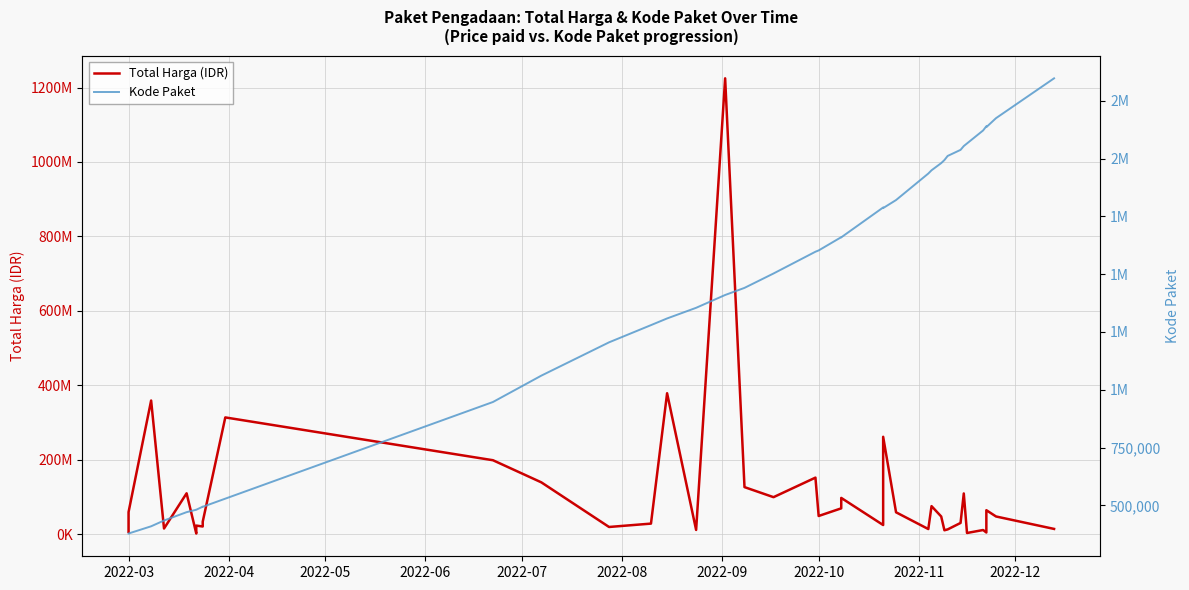

Reading left to right, list all the values displayed in this chart.

Total Harga (IDR): 6936000	59935000	359500000	15787200	110389990	2395750	23680800	21231000	27720000	34132505	314121780	199200000	139800000	19950000	29000000	379075000	12000000	1224682000	127000000	100000000	152477000	49478000	70000000	98000000	25200000	262118150	59375000	14400000	75920000	48140000	11100000	13442000	30800000	110000000	3825000	11800000	5093000	65000000	48140000	14750000
Kode Paket: 378630	378667	409855	434878	470979	481472	481528	494589	494315	494126	529386	947278	1061266	1205257	1279649	1308563	1354517	1409947	1440709	1502912	1597005	1602603	1659934	1659185	1788370	1785781	1820441	1935089	1949122	1980186	1993460	2011140	2037404	2053931	2065183	2121450	2139573	2135660	2174549	2346755